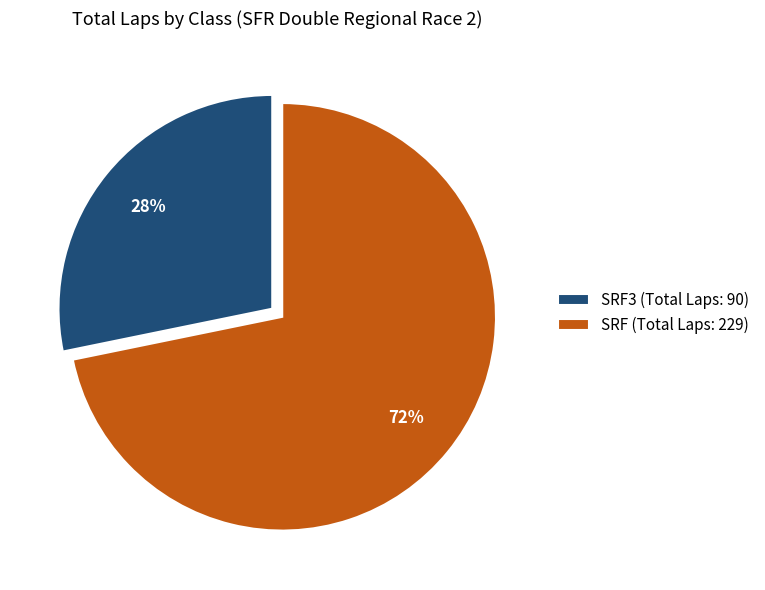

Rank the categories by value from lowest to highest.

SRF3 (Total Laps: 90), SRF (Total Laps: 229)